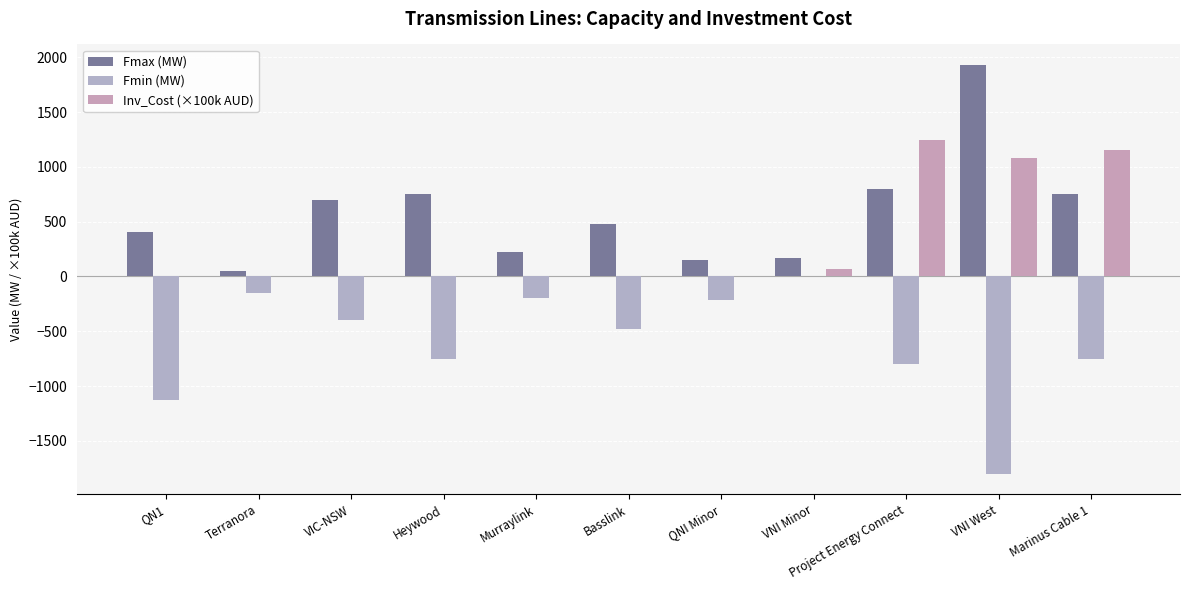

What is the value of the Fmax (MW) bar at the 7th from the left?

150.0